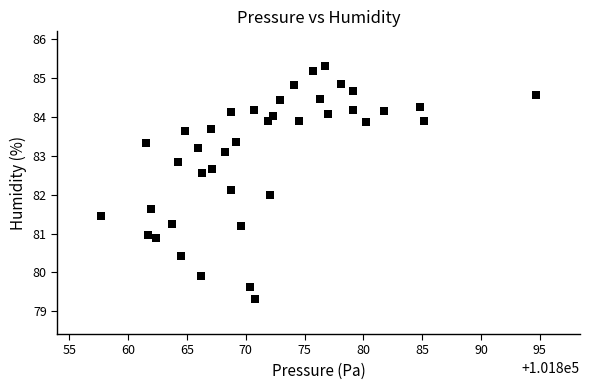

What is the range of X values (max minus min)?

37.1